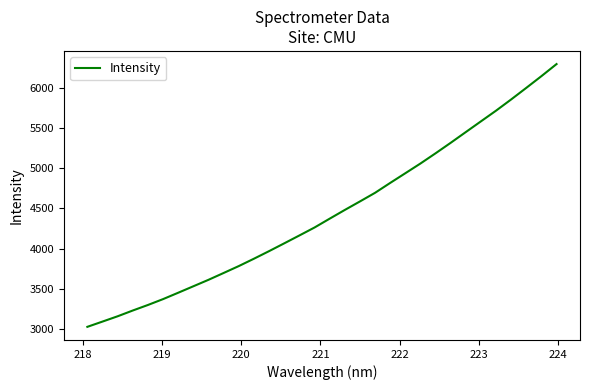

What is the minimum value shown in the chart?

3026.2